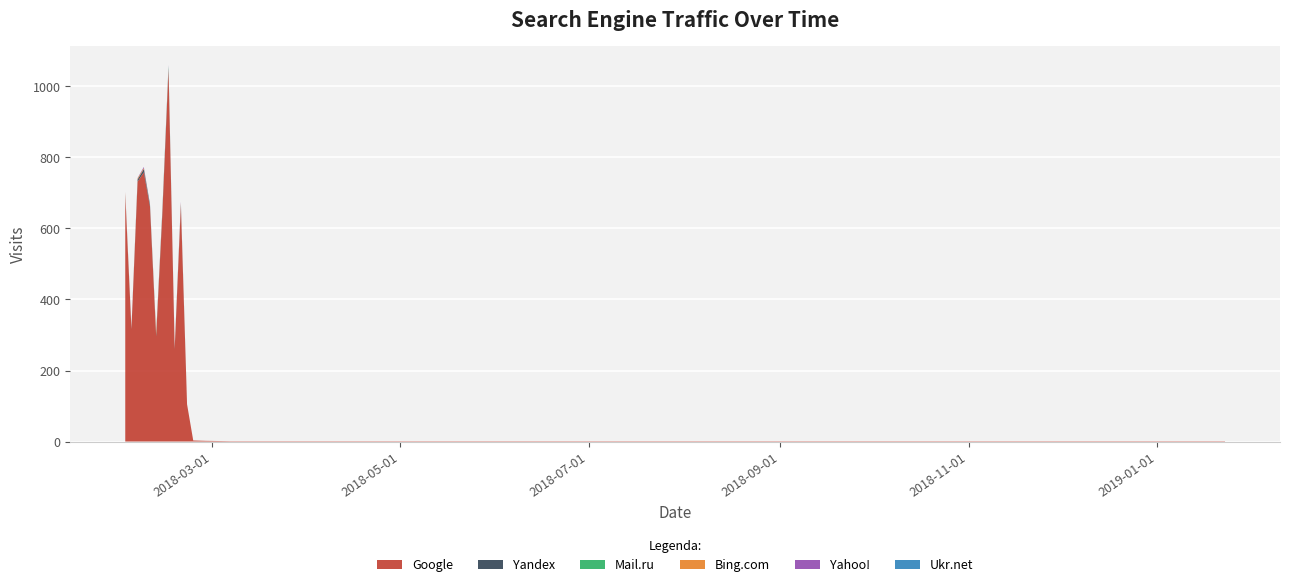

Reading left to right, extract all data points from this chart.

Google: 693	316	732	758	662	296	640	1048	260	663	105	3	2	1	1	1	1	1	1	1
Yandex: 3	2	6	9	5	5	5	3	3	3	0	0	0	0	0	0	0	0	0	0
Mail.ru: 0	0	0	0	1	1	2	6	0	2	0	0	0	0	0	0	0	0	0	0
Bing.com: 5	1	3	3	0	5	1	0	1	3	0	0	0	0	0	0	0	0	0	0
Yahoo!: 2	1	1	3	1	0	2	3	1	4	0	0	0	0	0	0	0	0	0	0
Ukr.net: 0	0	0	0	0	0	0	0	0	0	0	0	0	0	0	0	0	0	0	0